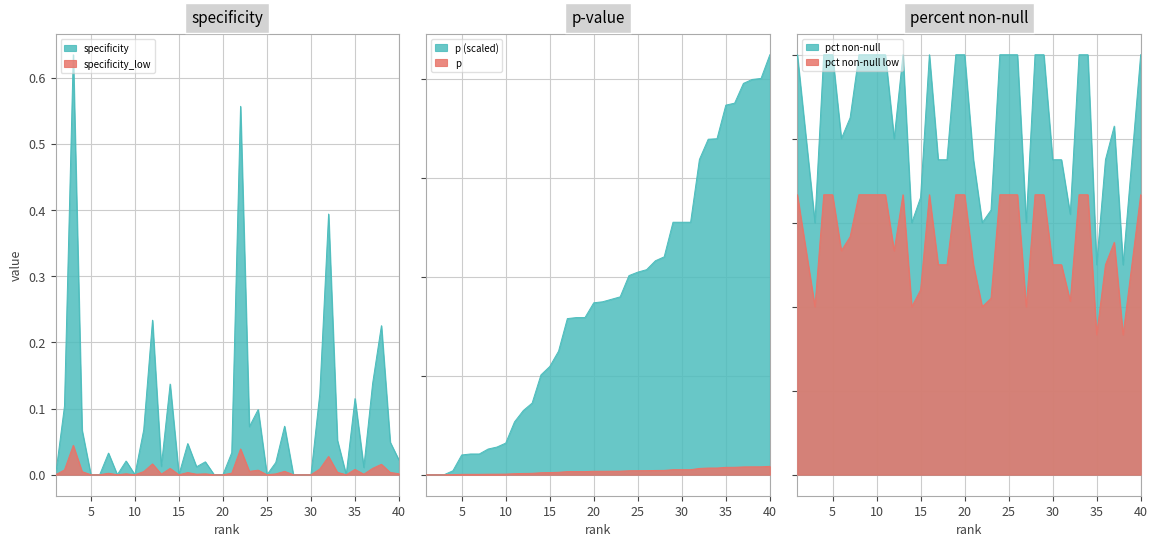

How many data points in specificity are above 0?

27